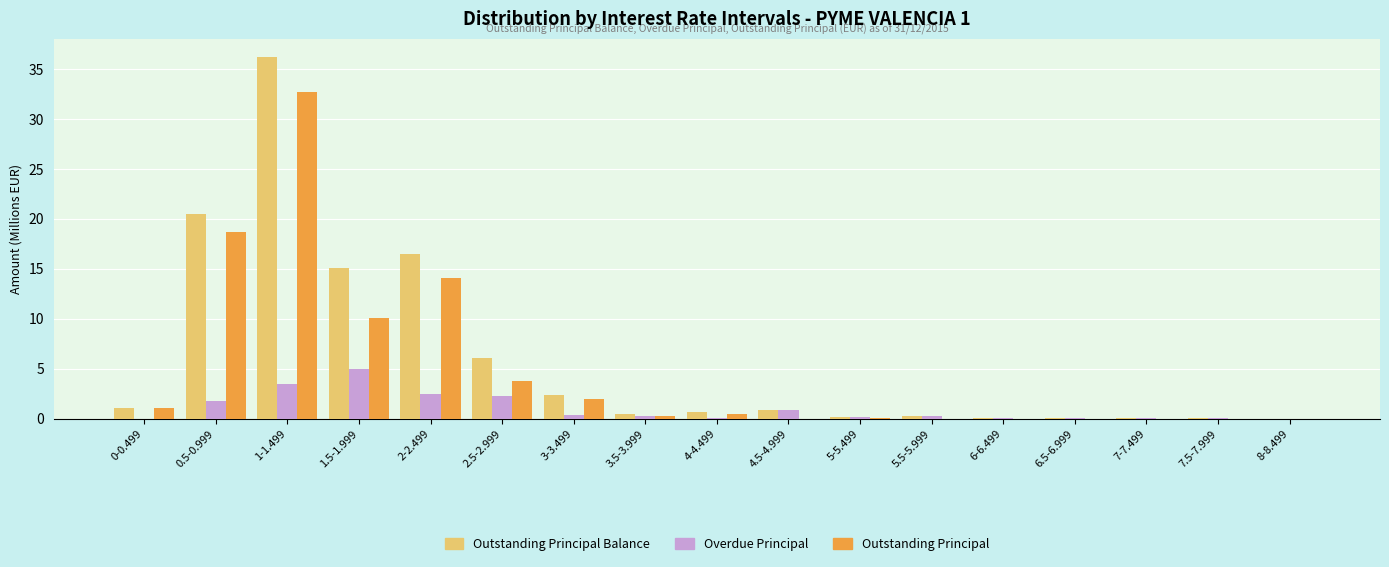

What is the average value of the Overdue Principal series?

1.0